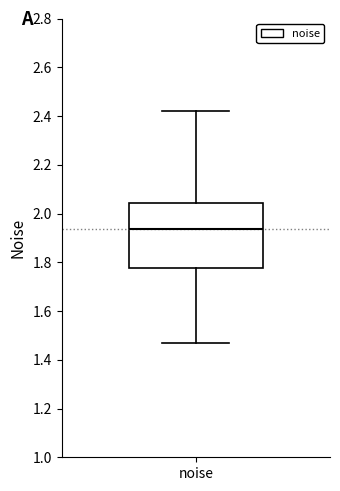

Read this box plot against the y-axis: the position of the median line, the range covered by the box, and the ends of both whiskers. The values are not printed on the chart, so give them approximately, as read against the axis.

median 1.94, box 1.78 to 2.04, whiskers 1.46 to 2.42